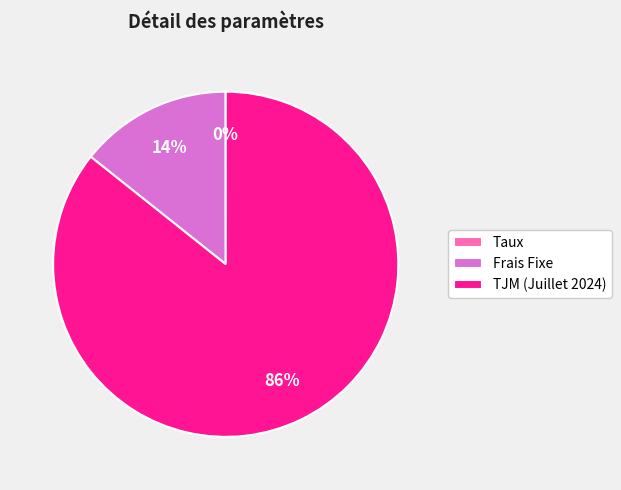

The TJM (Juillet 2024) slice represents 86% of the pie. True or false?

True